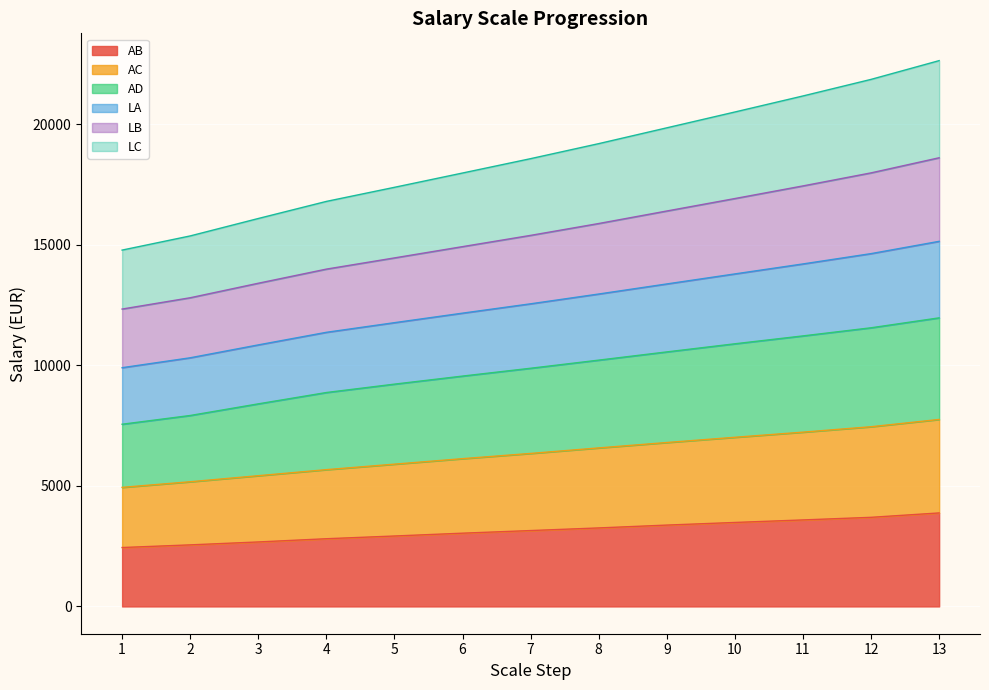

What is the highest value of the AB series?

3879